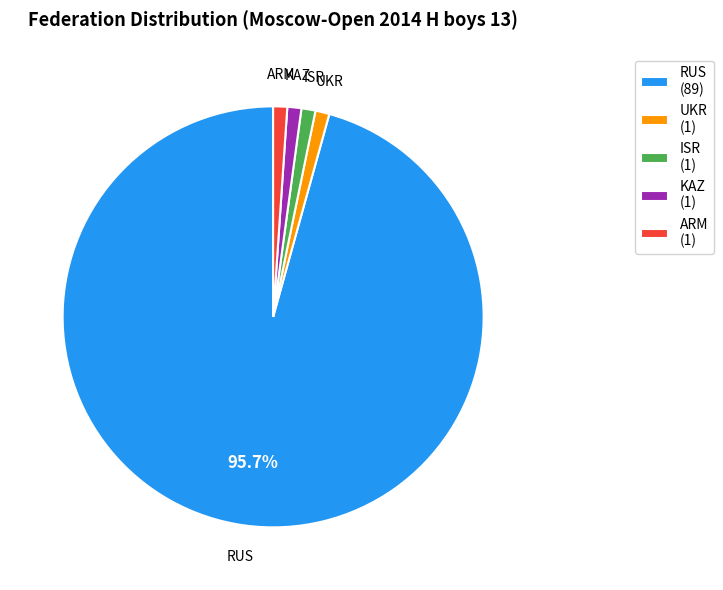

To the nearest percent, what percentage of the pie is ARM?

1%